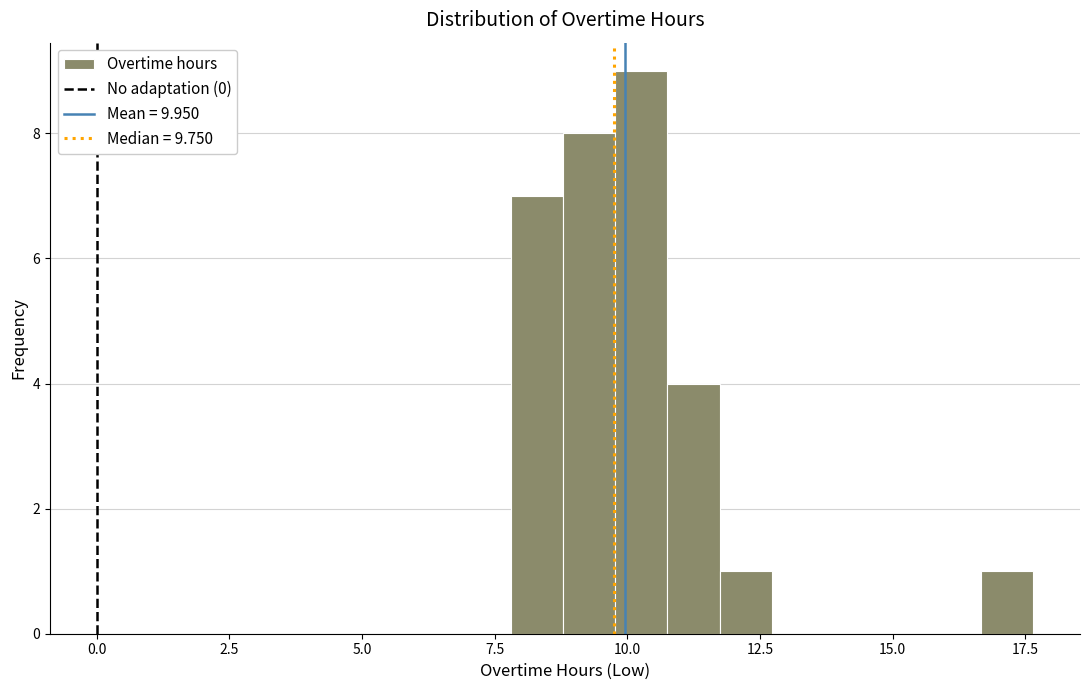

Read against the x-axis, roughly where is the centre of the tallest bar?

10.5